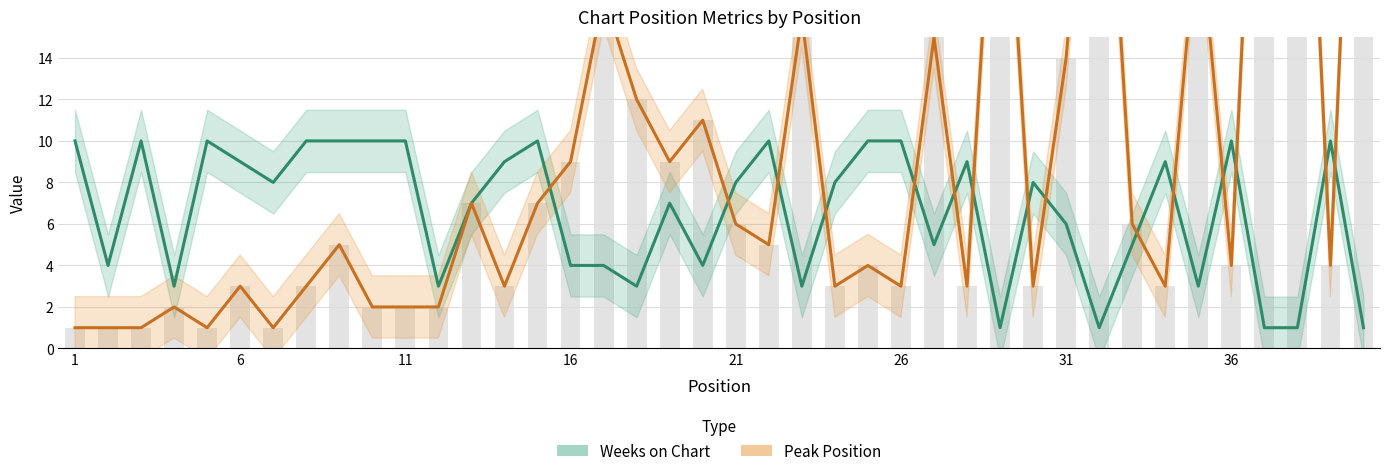

Rank the series by their maximum value, from lowest to highest.

Weeks on Chart, Peak Position